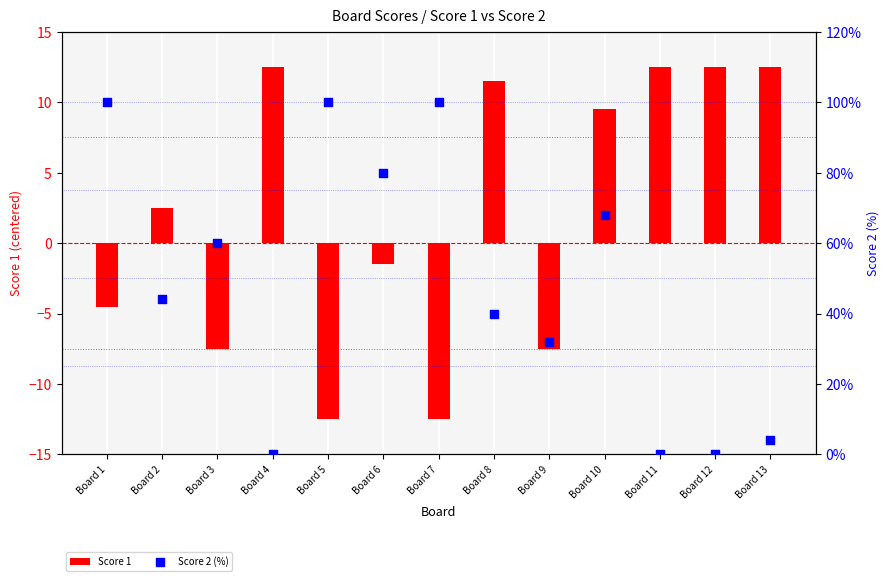

Which series reaches the minimum Y coordinate?

Score 1